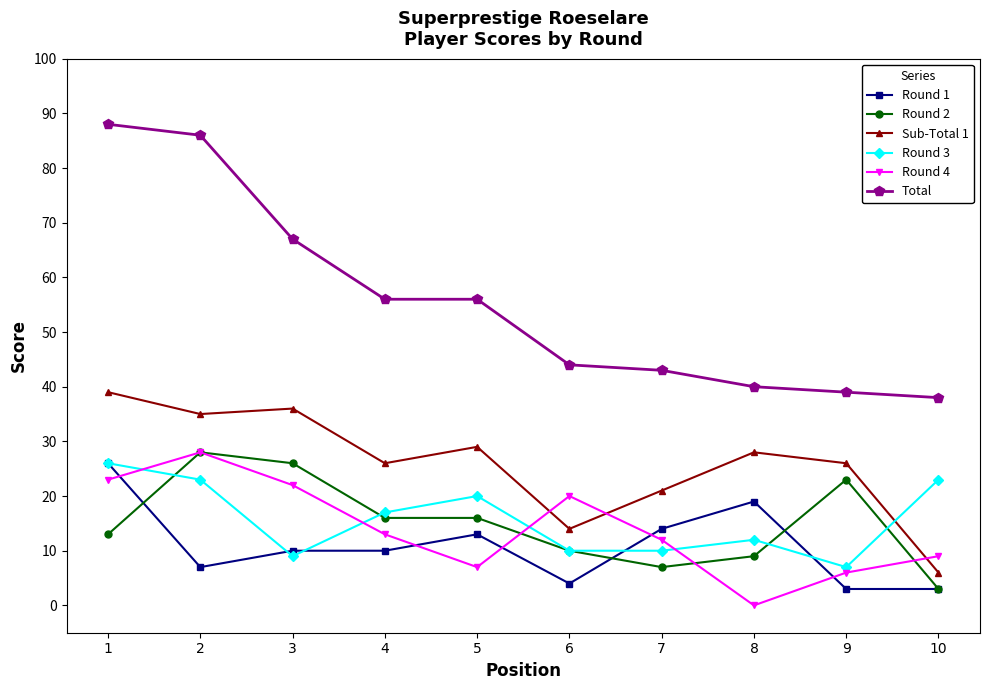

Reading right to left, what are all the values shown in this chart?

Round 1: 10=3	9=3	8=19	7=14	6=4	5=13	4=10	3=10	2=7	1=26
Round 2: 10=3	9=23	8=9	7=7	6=10	5=16	4=16	3=26	2=28	1=13
Sub-Total 1: 10=6	9=26	8=28	7=21	6=14	5=29	4=26	3=36	2=35	1=39
Round 3: 10=23	9=7	8=12	7=10	6=10	5=20	4=17	3=9	2=23	1=26
Round 4: 10=9	9=6	8=0	7=12	6=20	5=7	4=13	3=22	2=28	1=23
Total: 10=38	9=39	8=40	7=43	6=44	5=56	4=56	3=67	2=86	1=88